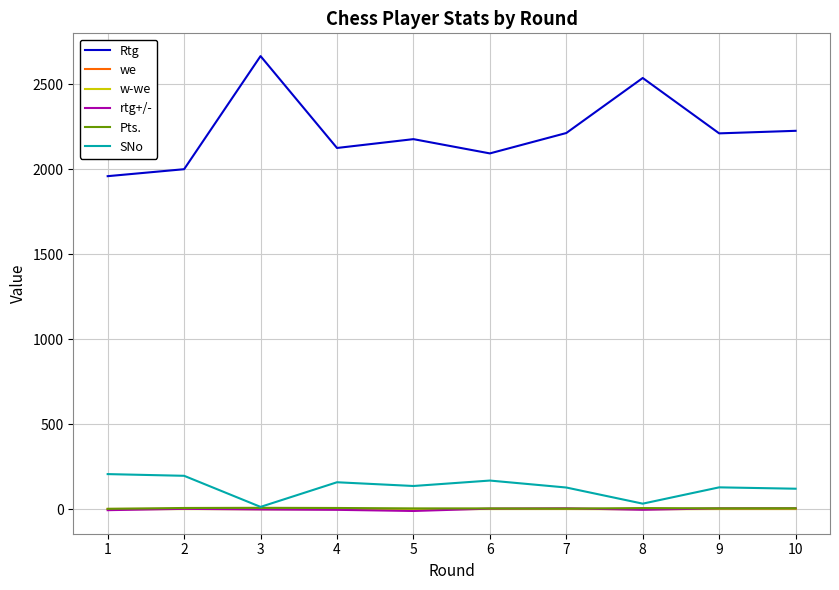

Does the chart have visible grid lines?

Yes